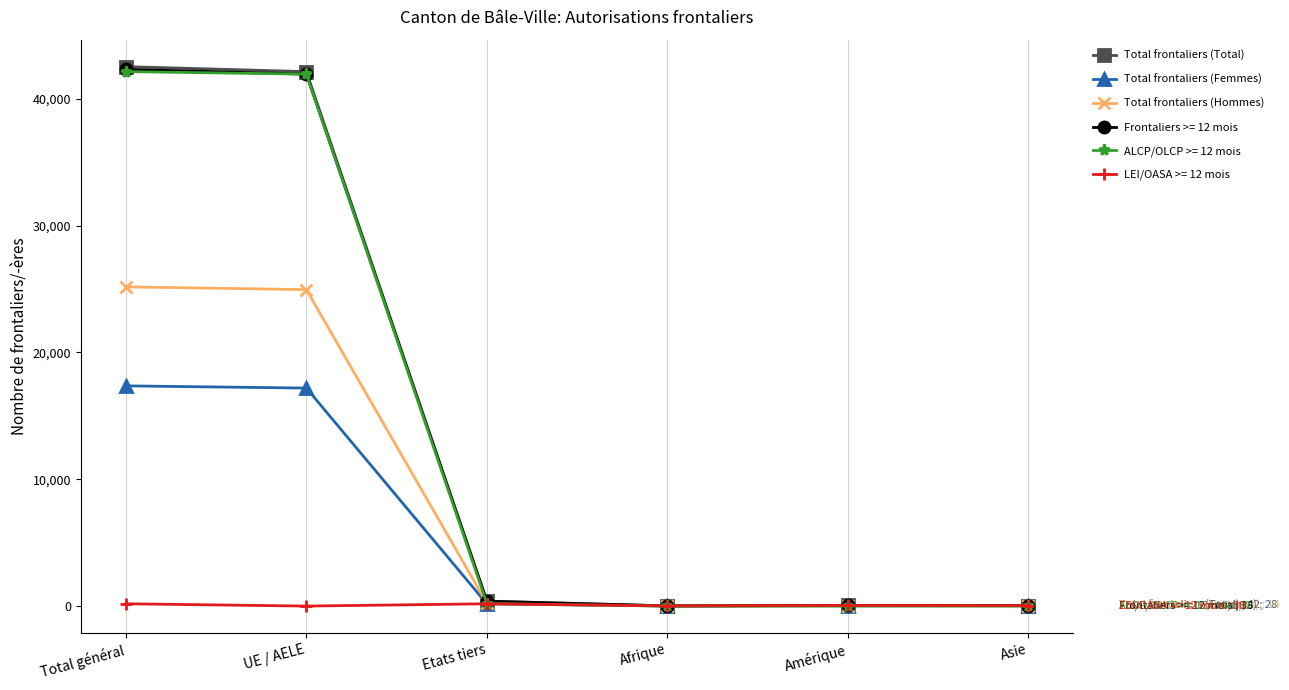

Which series has the largest range (max minus min)?

Total frontaliers (Total)